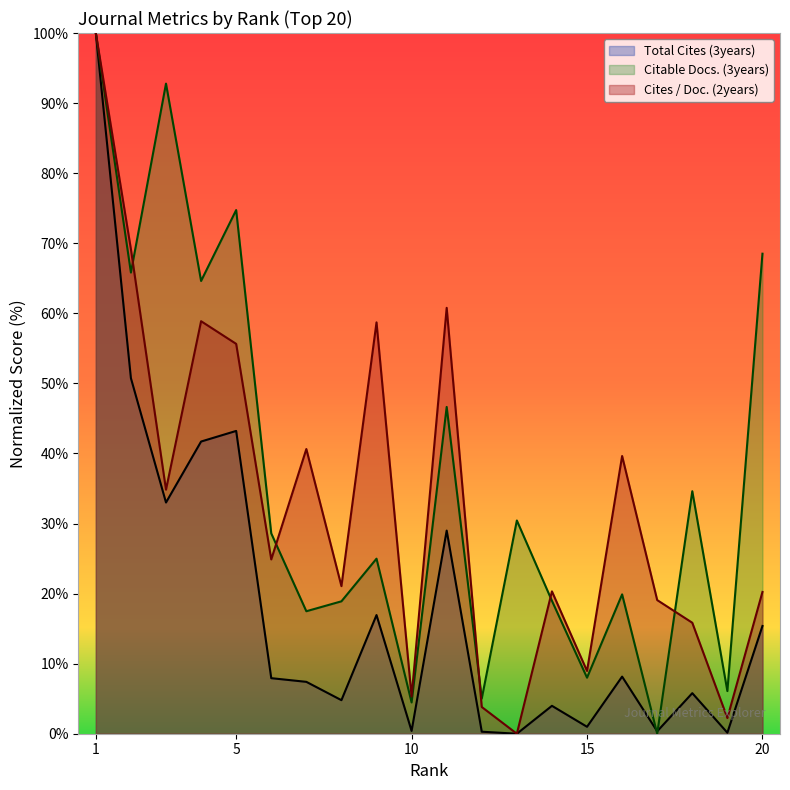

What is the average value of the Cites / Doc. (2years) series?

33.0